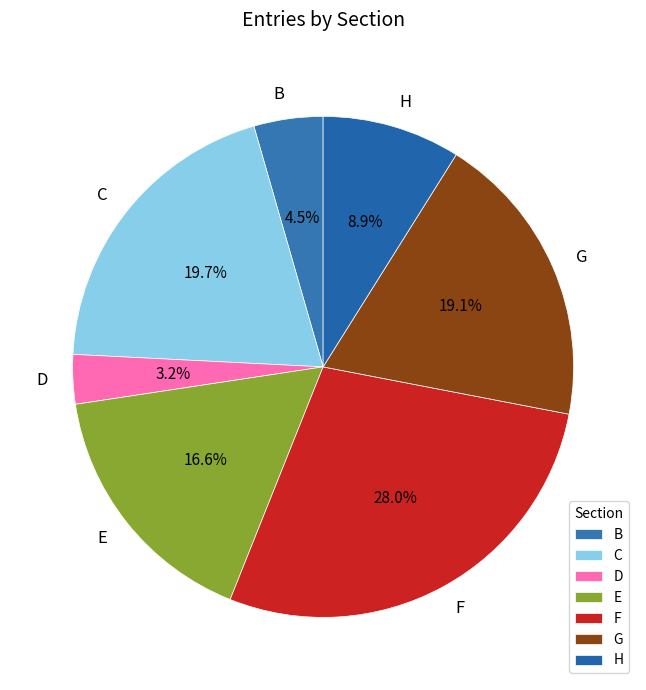

Is there any slice that represents more than half of the pie?

No